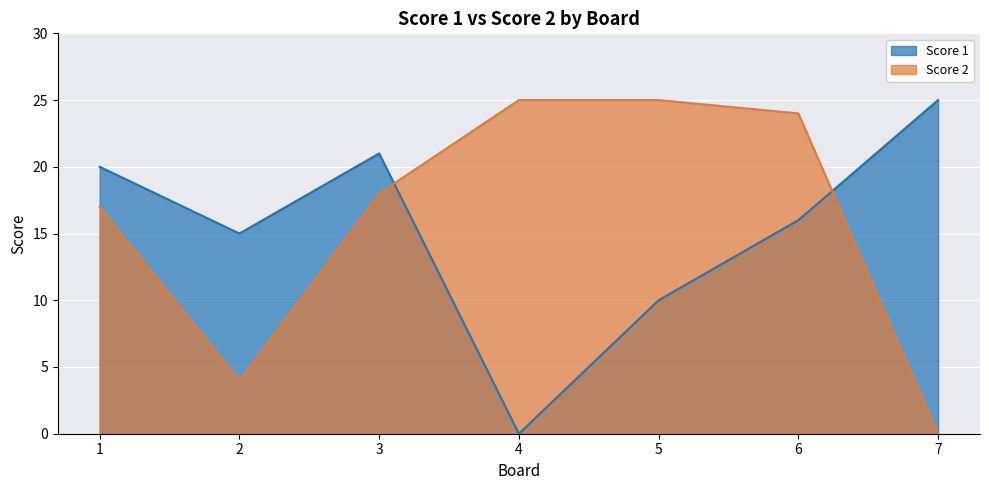

Rank the series at 6 from lowest to highest value.

Score 1, Score 2